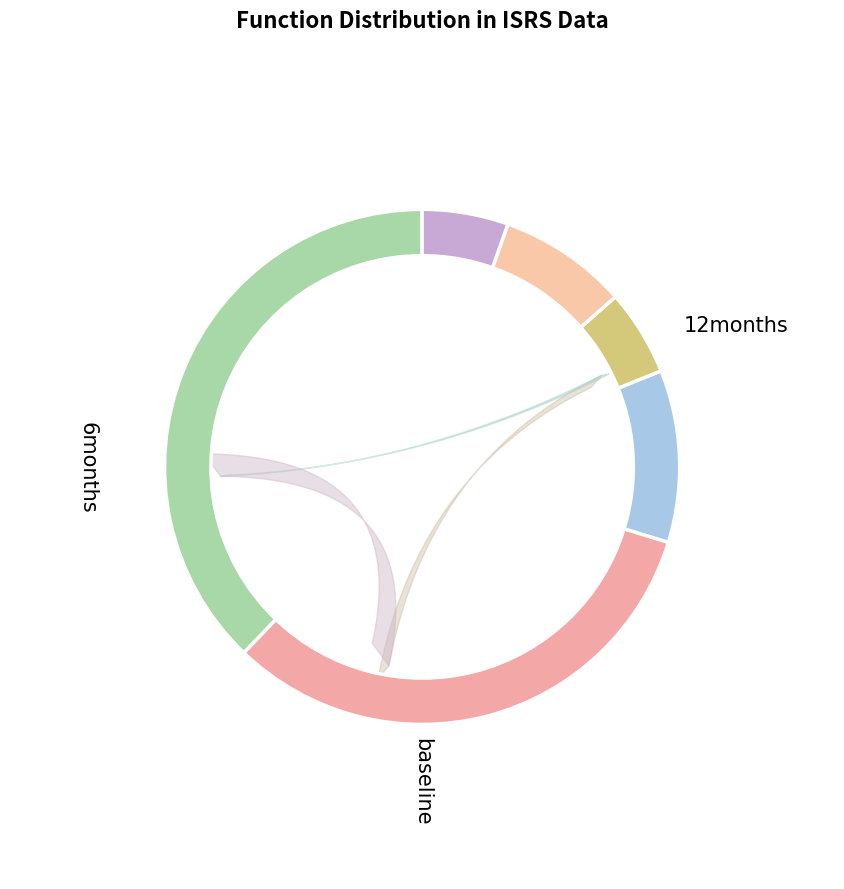

To the nearest percent, what is the average slice percentage?

17%